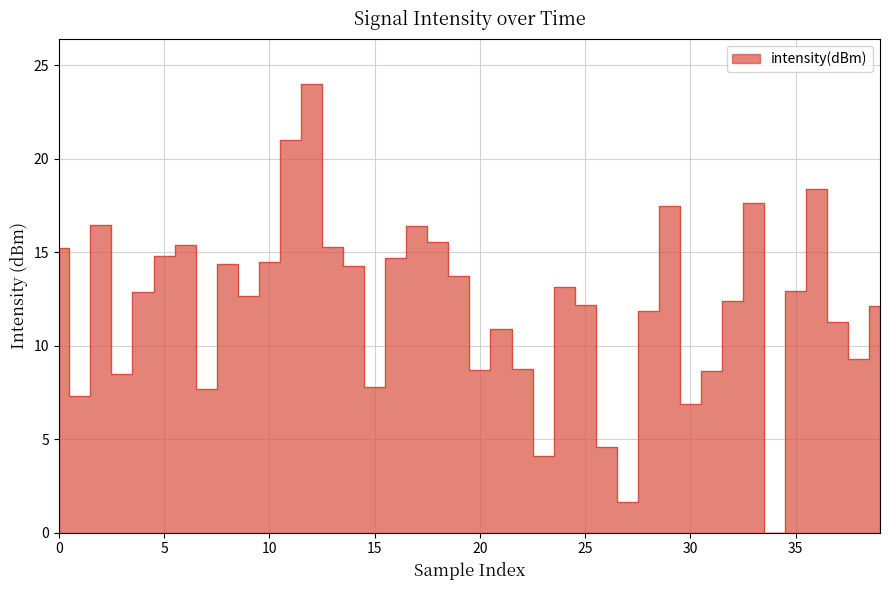

Is it true that the value at 28 is 7.2?

False